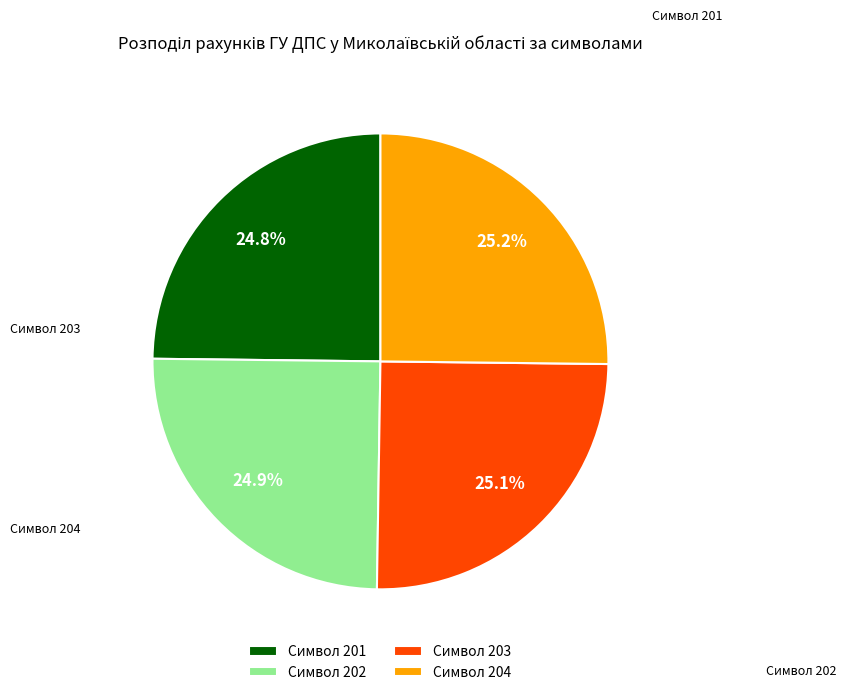

What percentage do Символ 204 and Символ 201 together represent?

50.0%